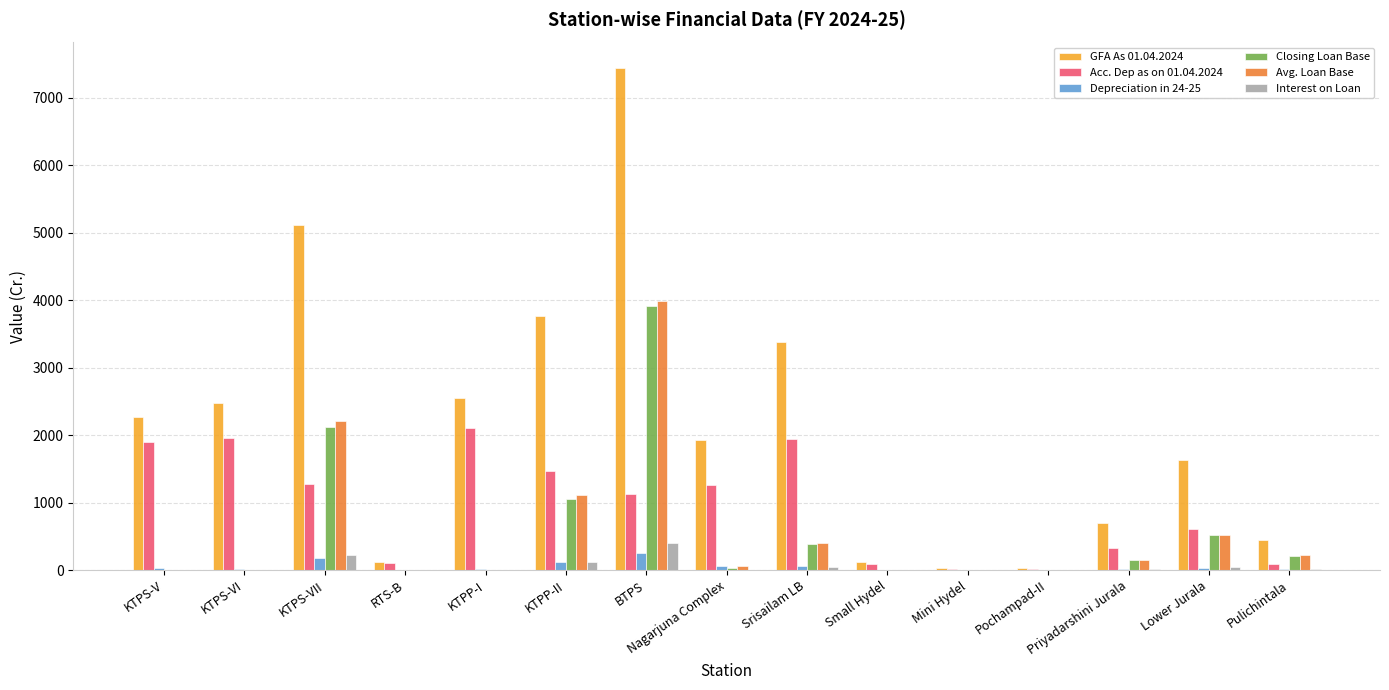

Count the number of data series in this chart.

6